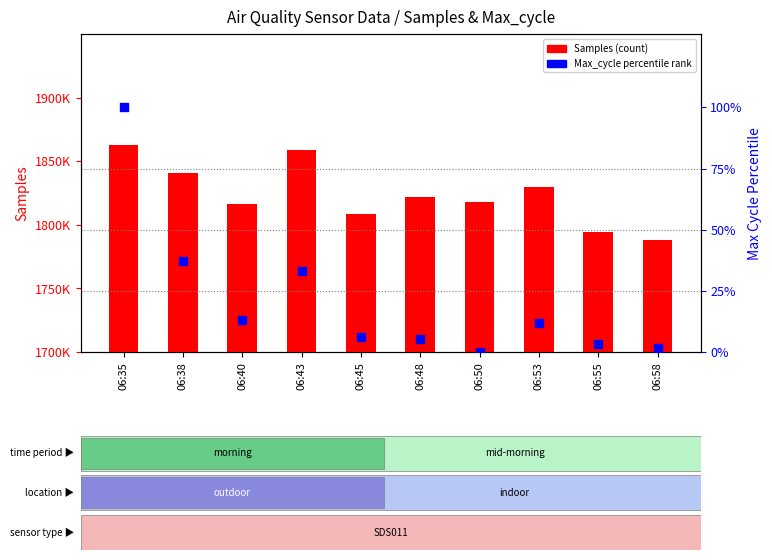

What are all the series names shown in the legend?

Samples (count), Max_cycle (percentile)